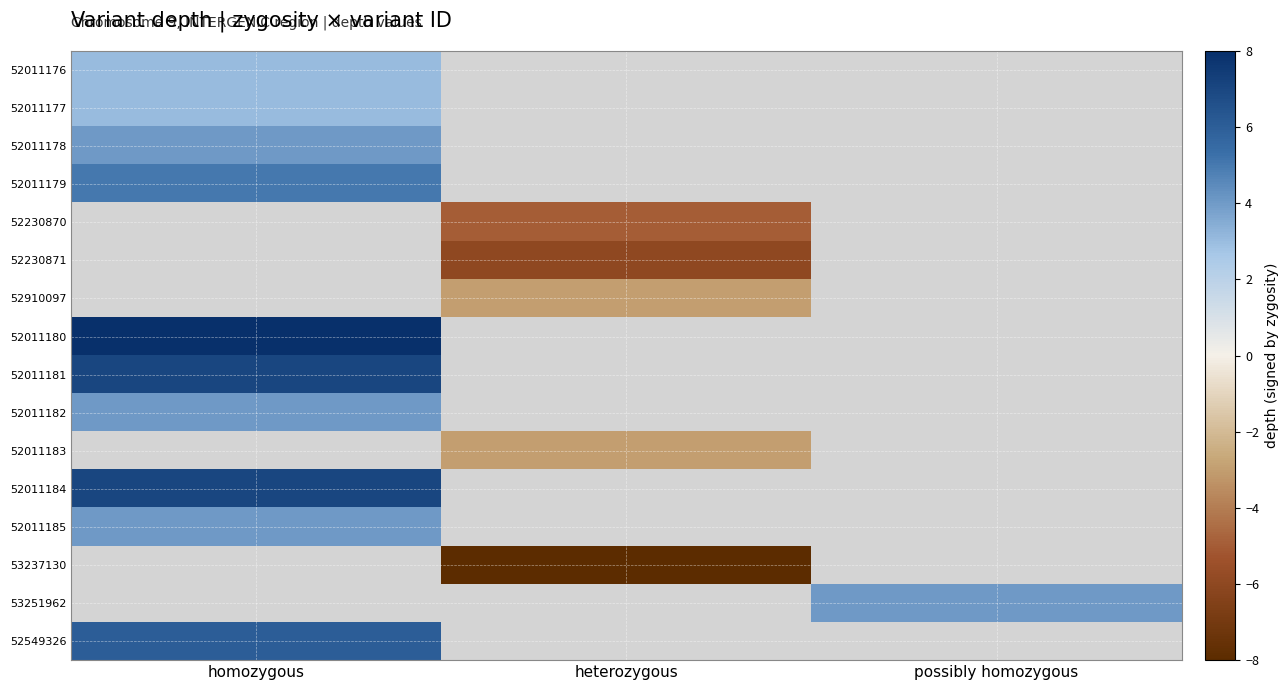

How many distinct data groups are displayed?

16